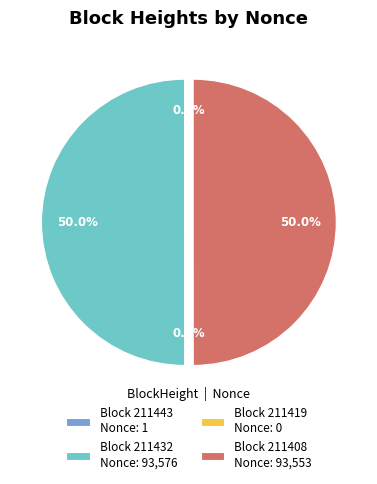

What is the change in value from 211419 to 211408?

+93553